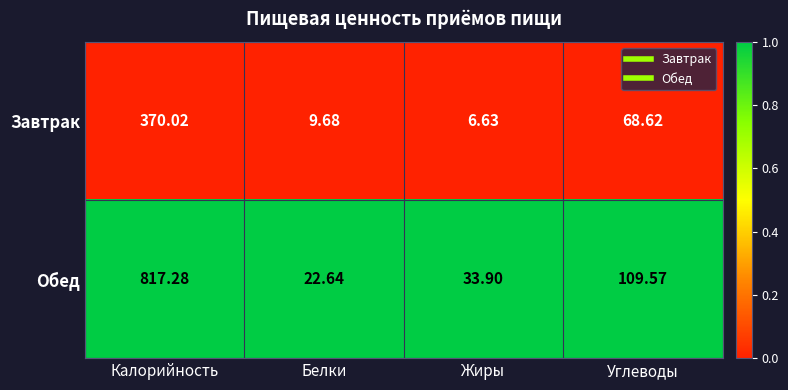

Which series has the widest spread of values?

Обед